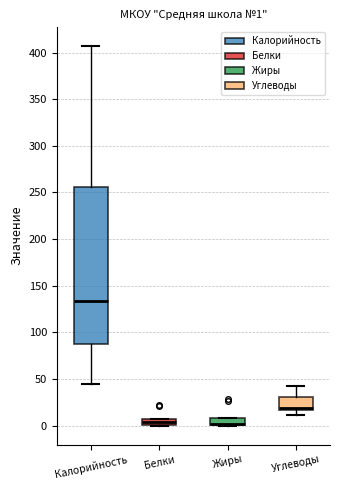

Which box is the tallest, from its lower edge to its upper edge?

Калорийность